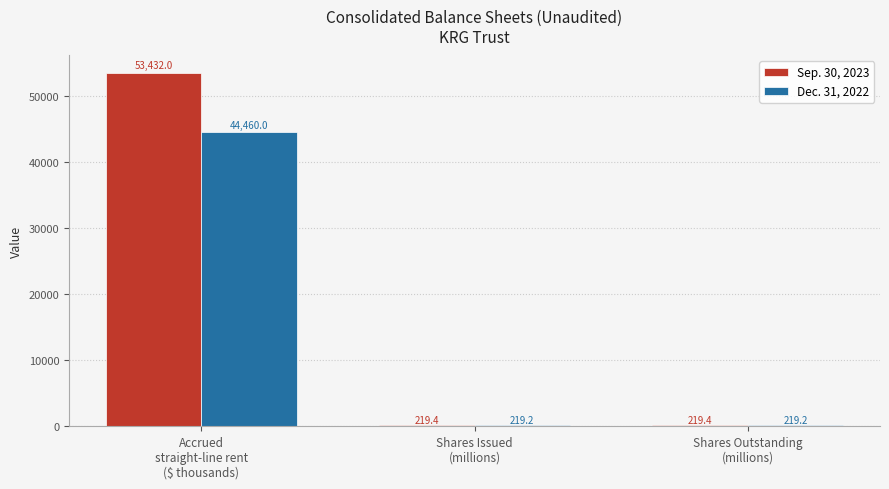

List the series in order of their peak value, highest first.

Sep. 30, 2023, Dec. 31, 2022